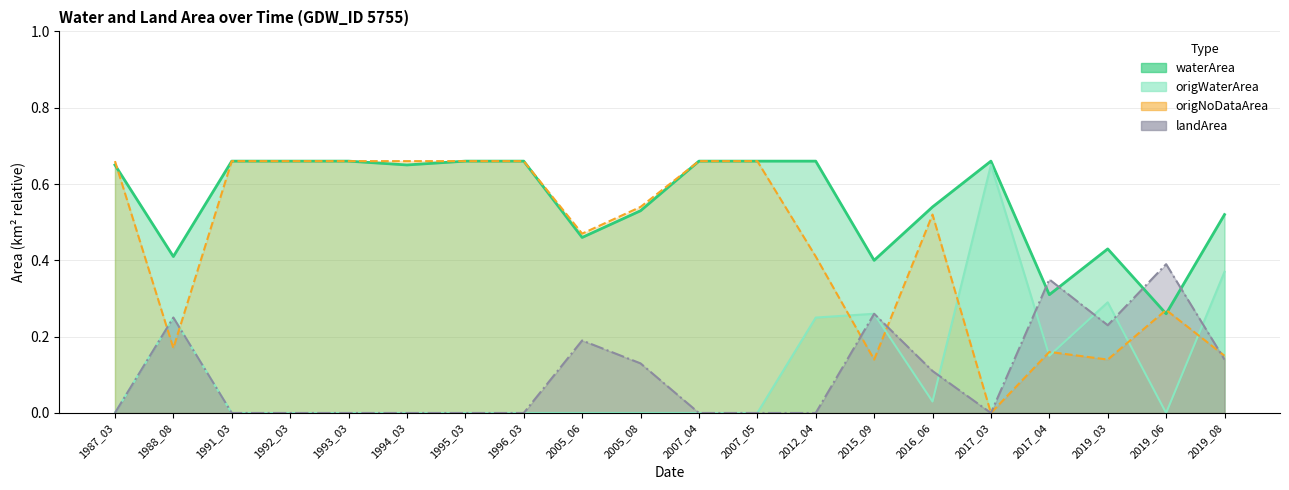

True or false: origNoDataArea has a value of 0.1 at 2019_03.

True